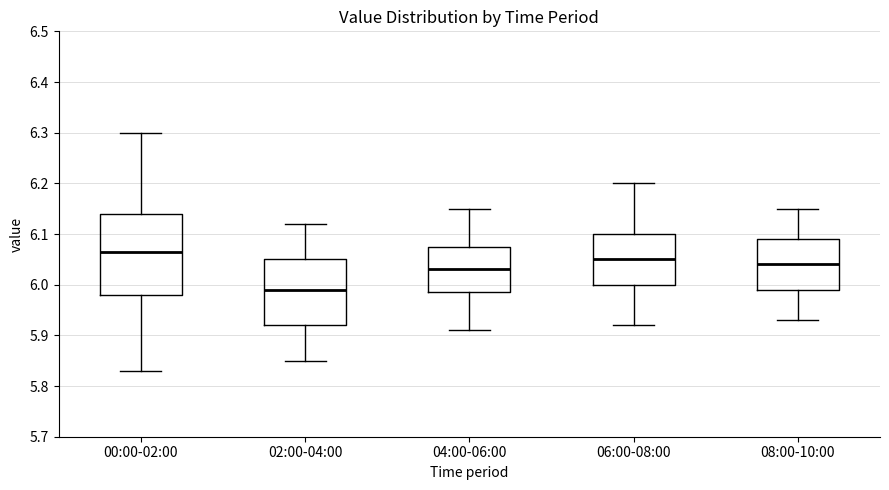

Where does the upper whisker of the box for 08:00-10:00 end on the y-axis? The values are not printed on the chart, so give them approximately, as read against the axis.

6.15